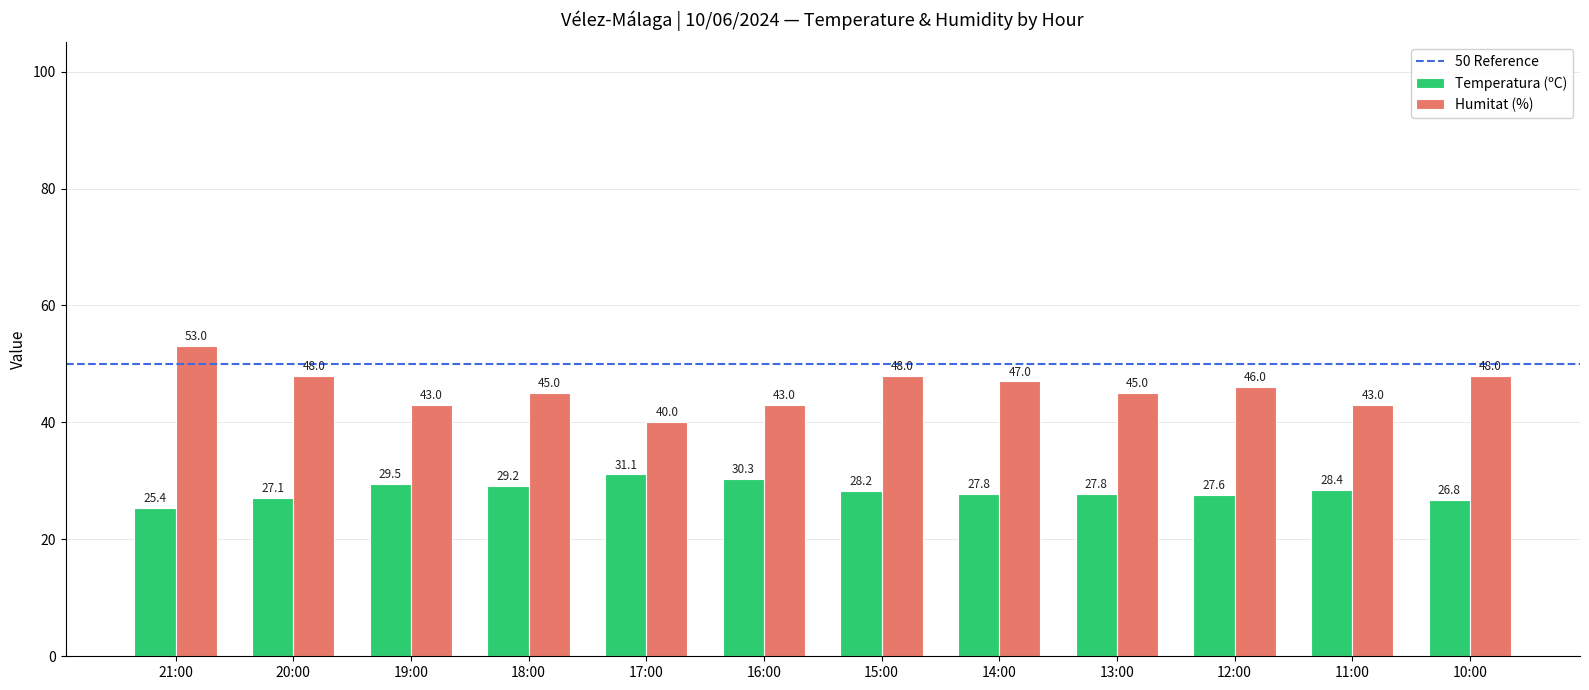

Which series has the largest total across all categories?

Humitat (%)